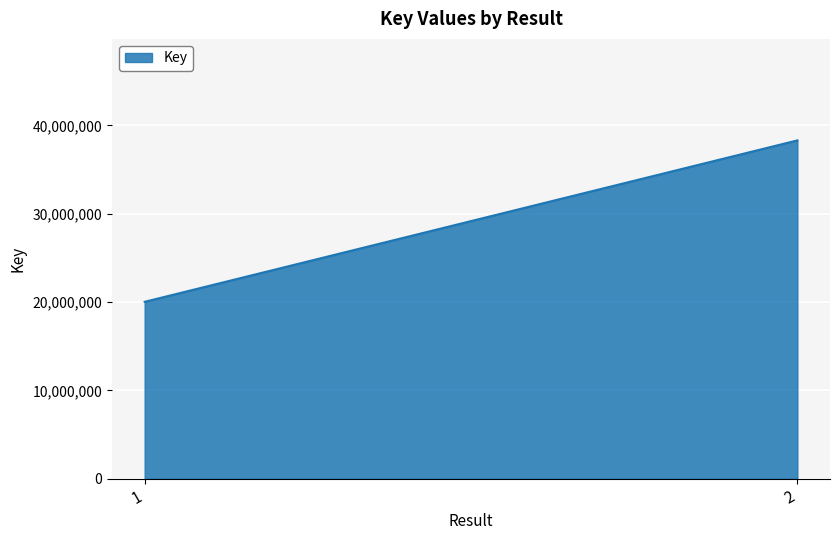

What is the minimum value shown in the chart?

20027427